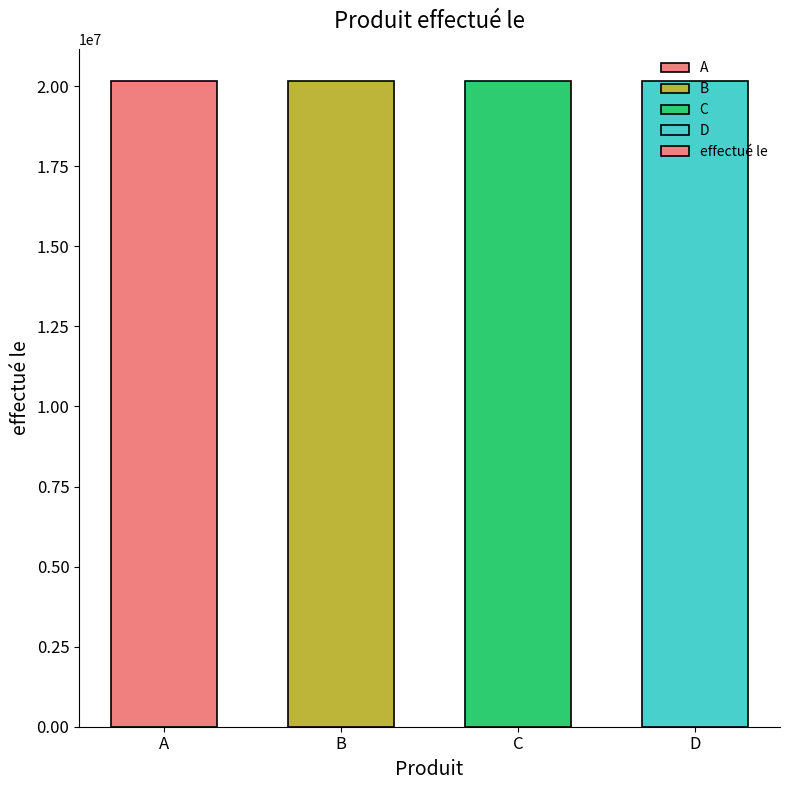

Are the bars horizontal?

No